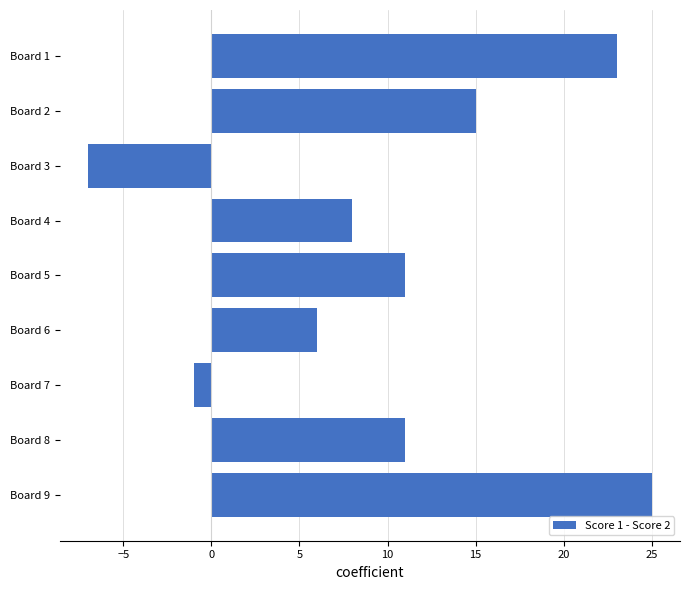

What is the average value?

10